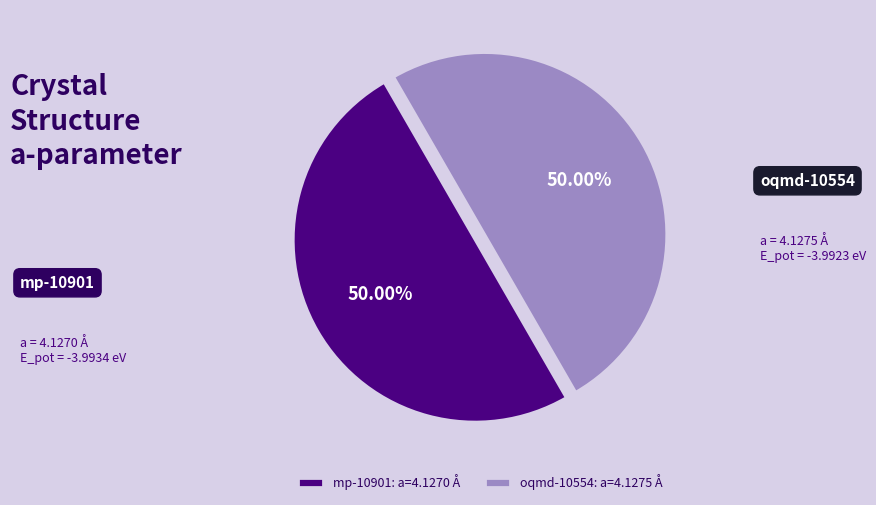

Approximately how many times larger is the value at oqmd-10554: a=4.1275 Å compared to mp-10901: a=4.1270 Å?

1.0